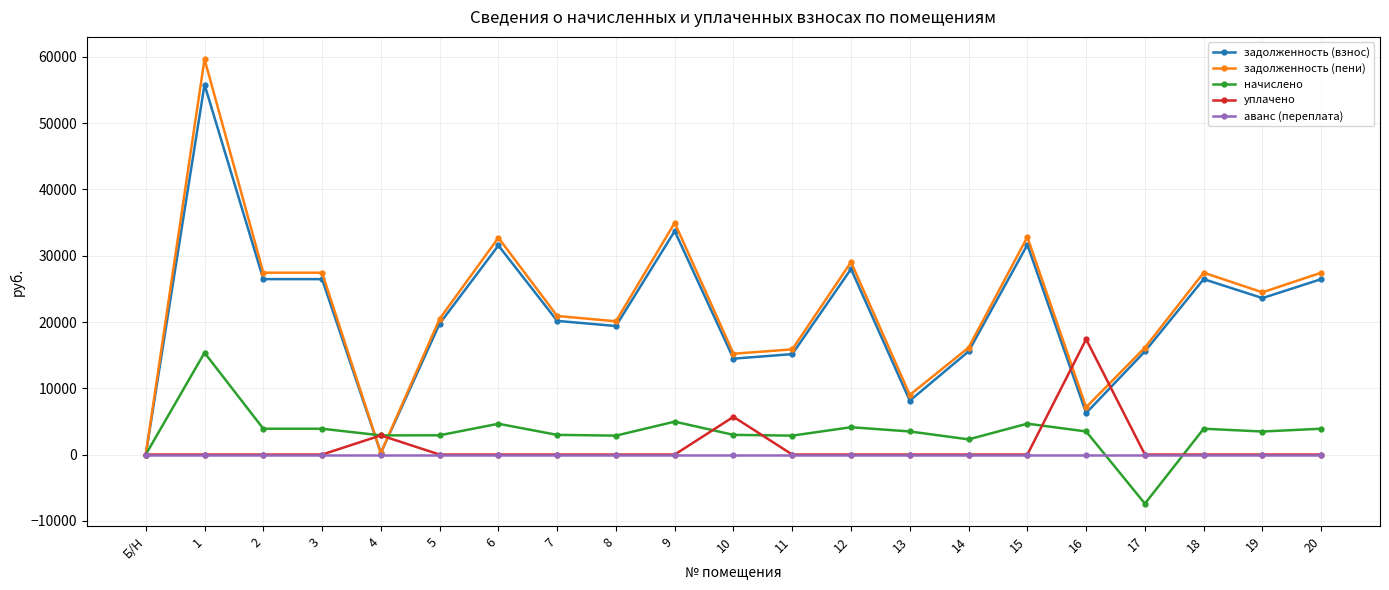

True or false: уплачено has more than 1 points higher than both neighbors.

True